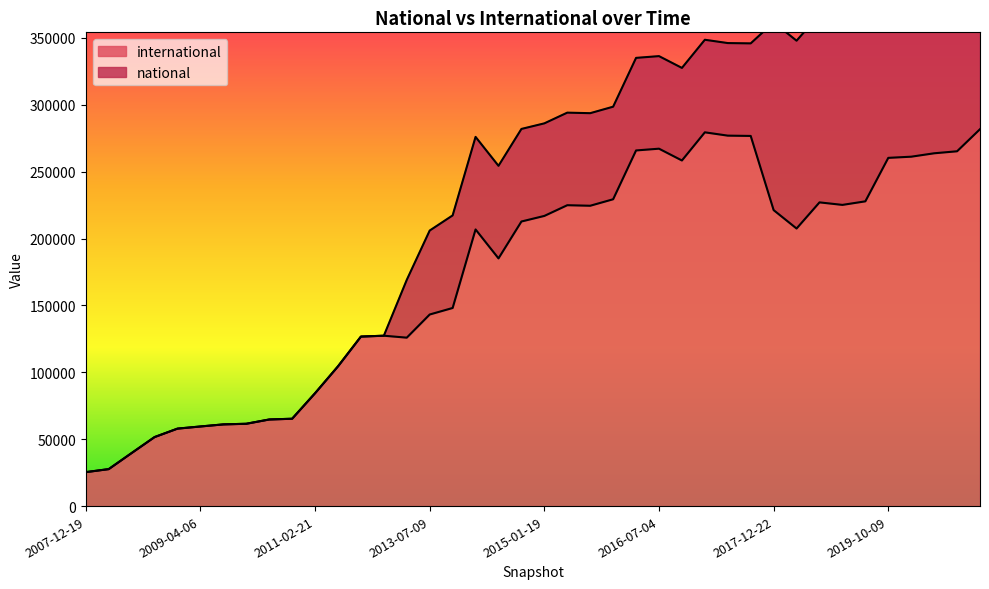

Count the number of values greater than 212706.

19